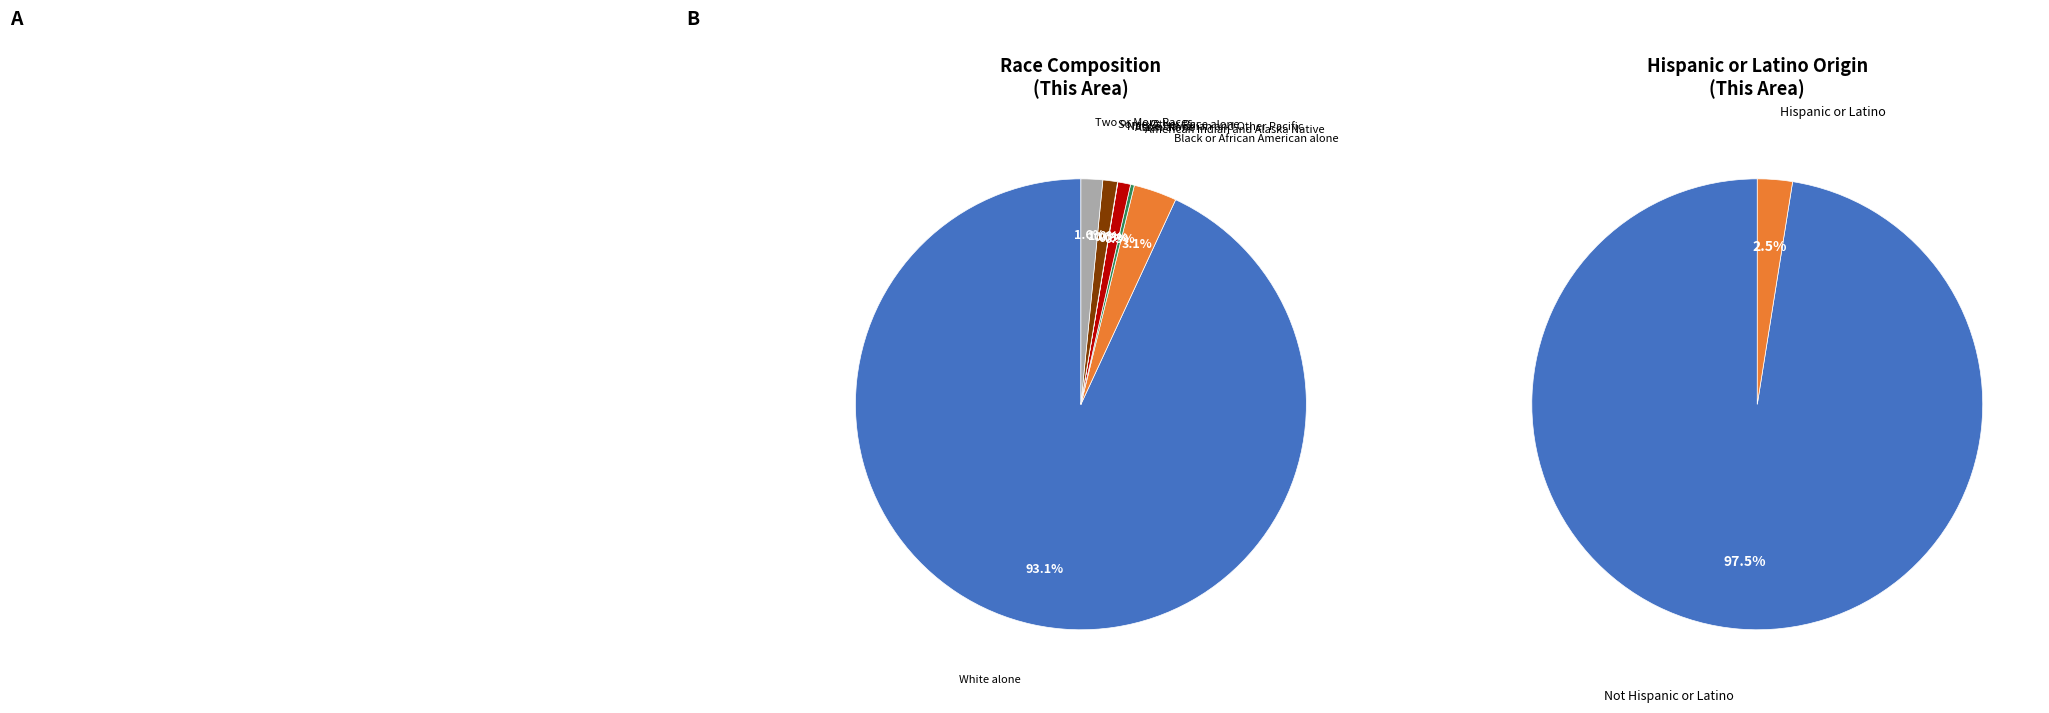

To the nearest percent, what is the combined percentage of Native Hawaiian and Other Pacific and White alone?

93%